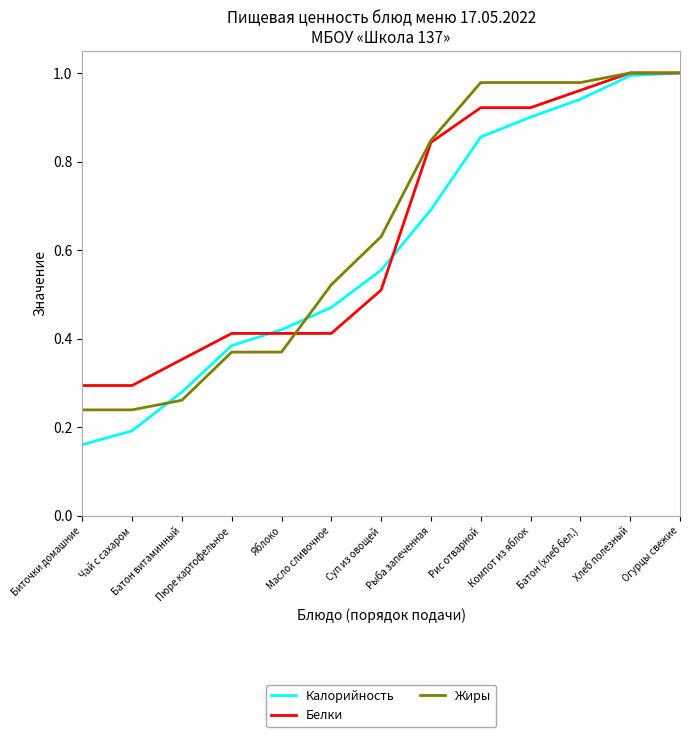

What is the difference between the maximum and minimum values in the Белки series?

0.7